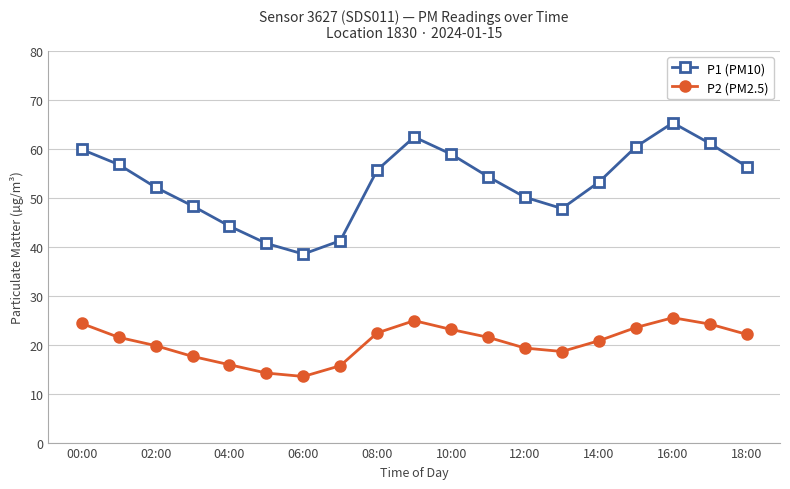

What is the value of the P1 (PM10) point at the 8th from the left?

41.2